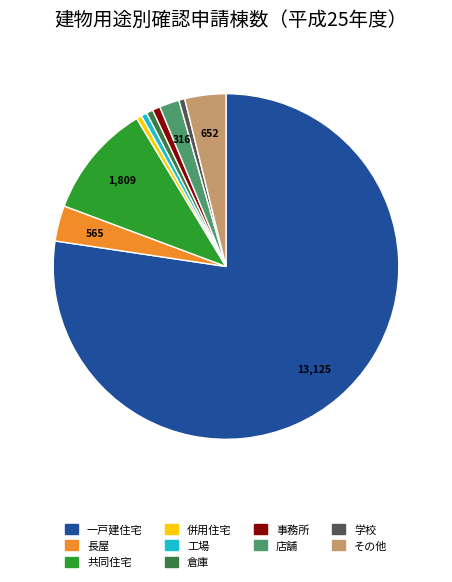

Is there any slice that represents more than half of the pie?

Yes